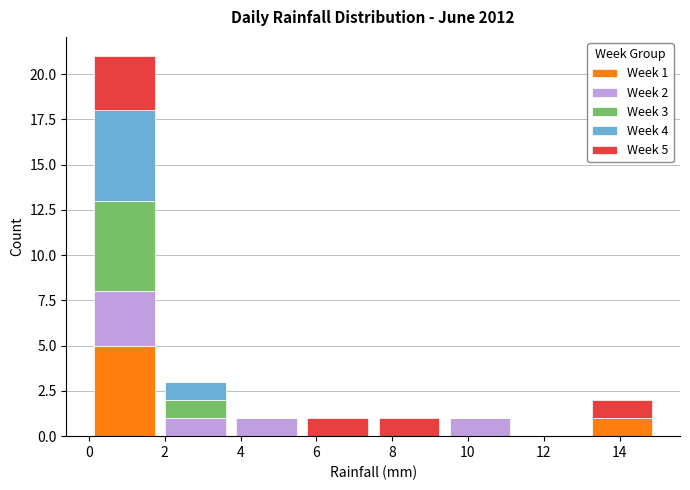

Which range on the x-axis has the tallest stacked bar (by total height)?

0.0 to 1.8